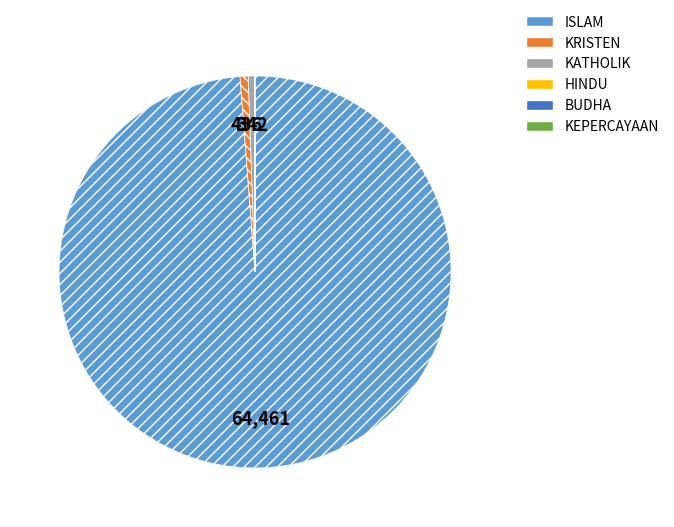

Is the sum of KRISTEN and KATHOLIK greater than half?

No